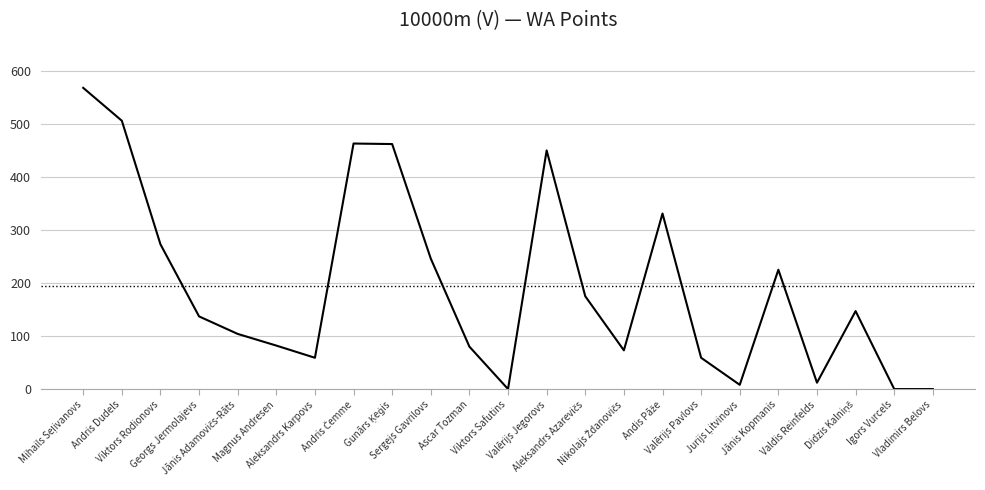

What is the greatest value displayed?

568